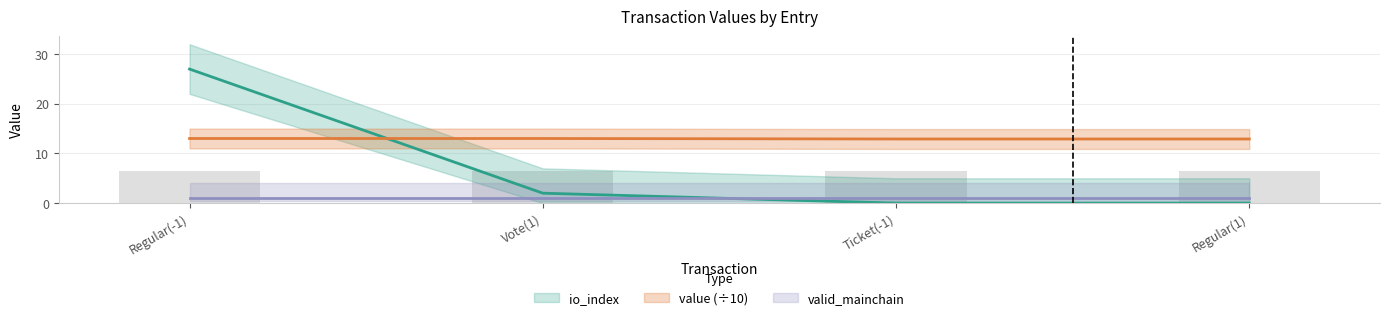

What is the value of the value bar at the 4th from the left?

12.9